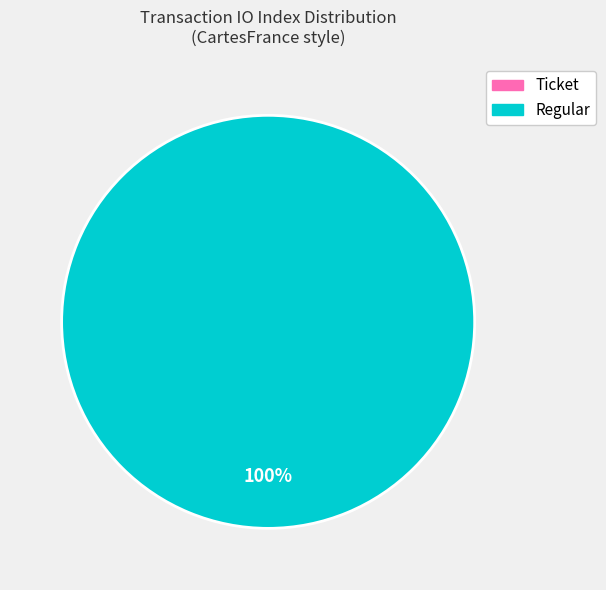

What percentage is the Regular slice, to the nearest percent?

100%